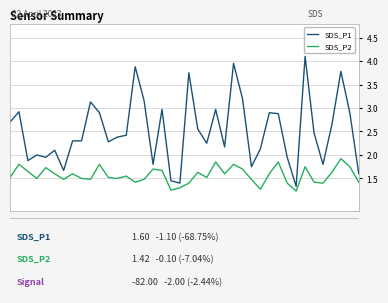

Which series has the widest spread of values?

SDS_P1